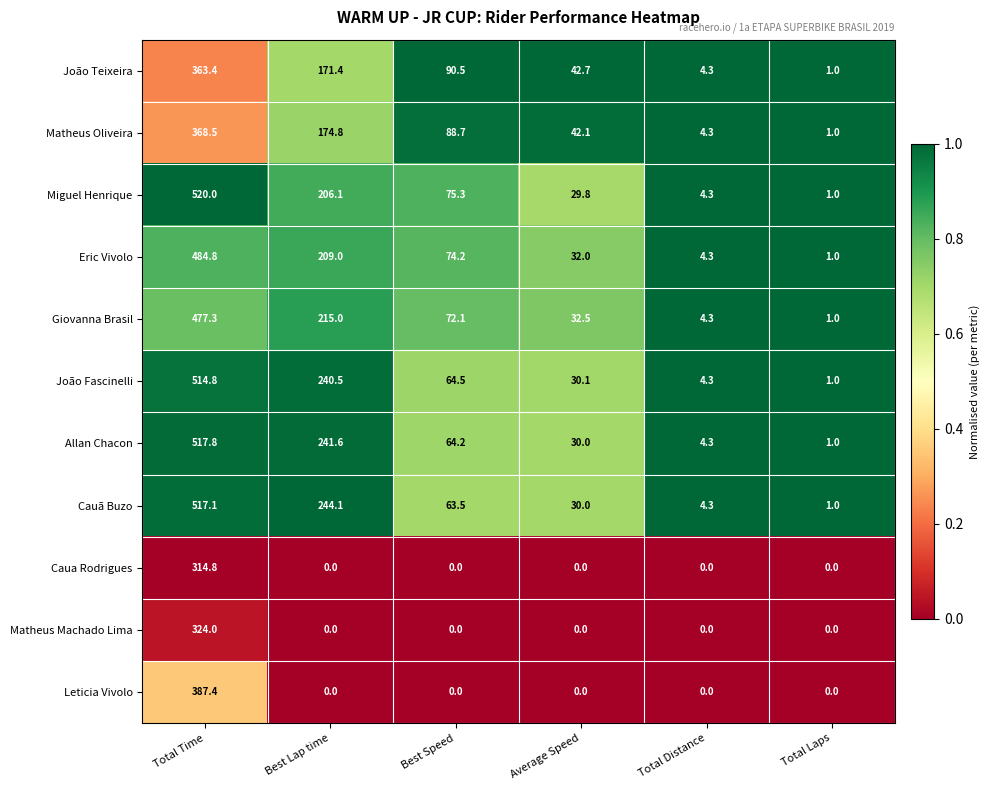

Which category has the lowest value in the João Teixeira series?

Total Laps